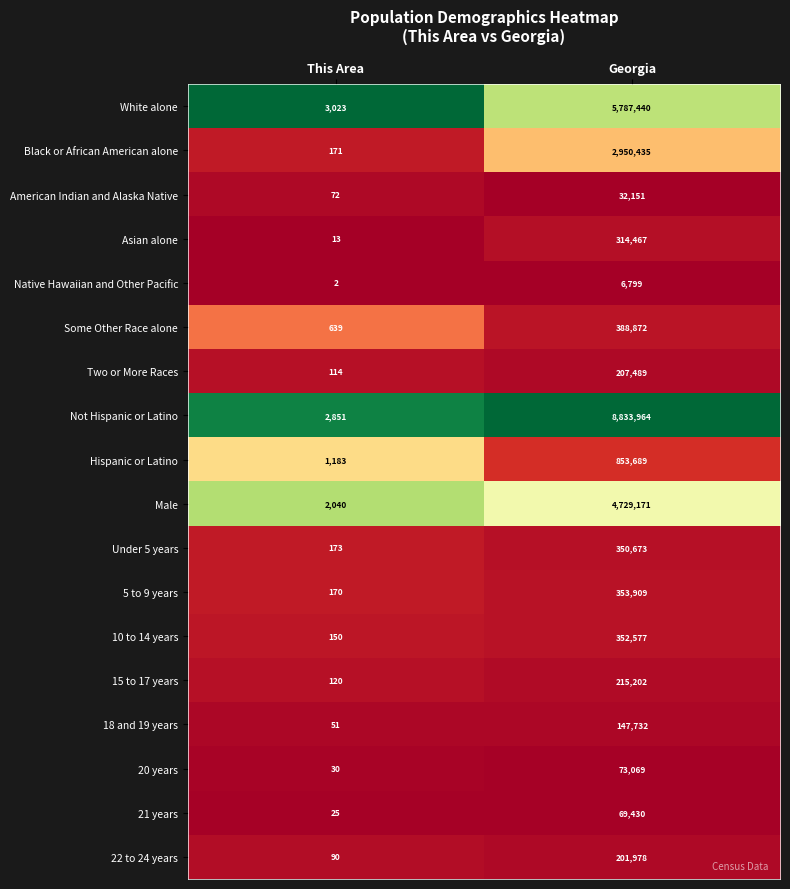

The value of 20 years at This Area is 30. True or false?

True